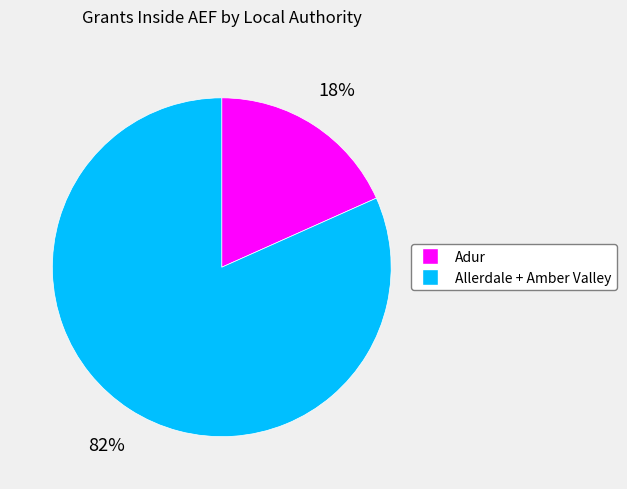

Is there any slice that represents more than half of the pie?

Yes